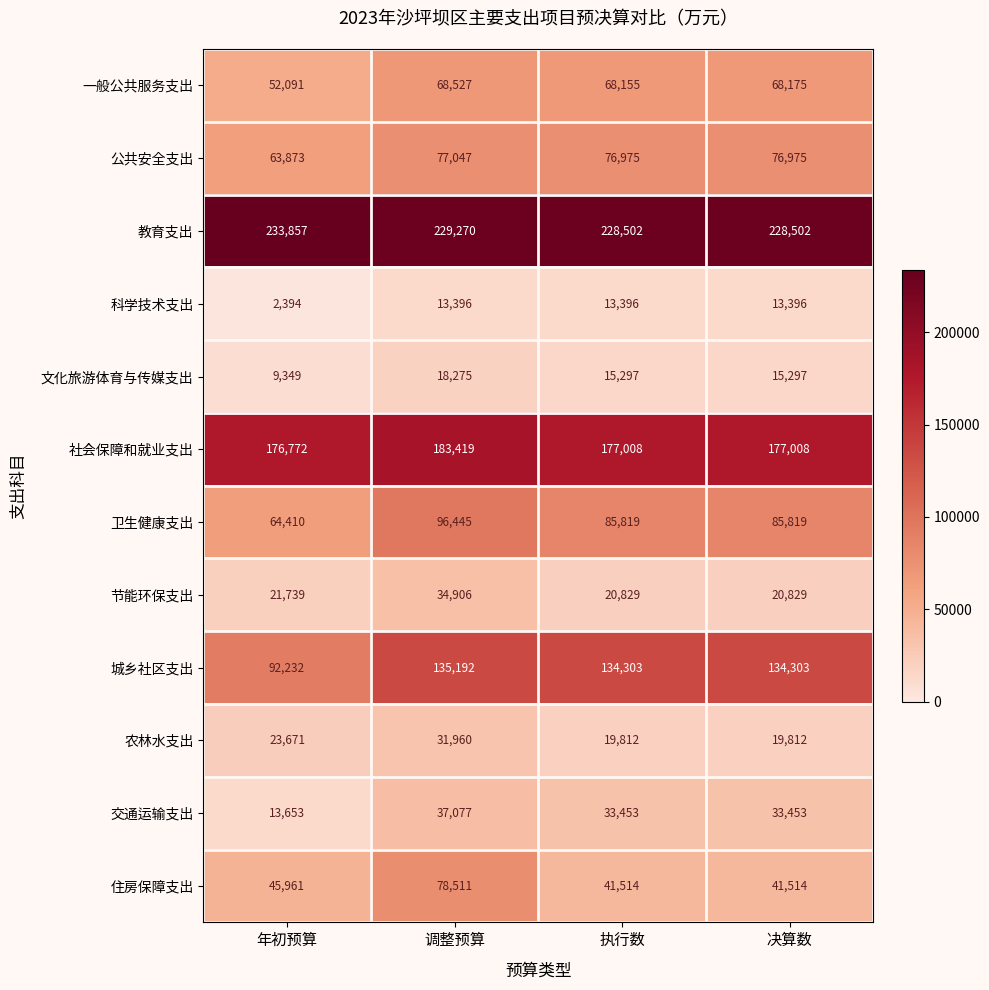

What is the difference between the second highest and minimum values in the 文化旅游体育与传媒支出 series?

5948